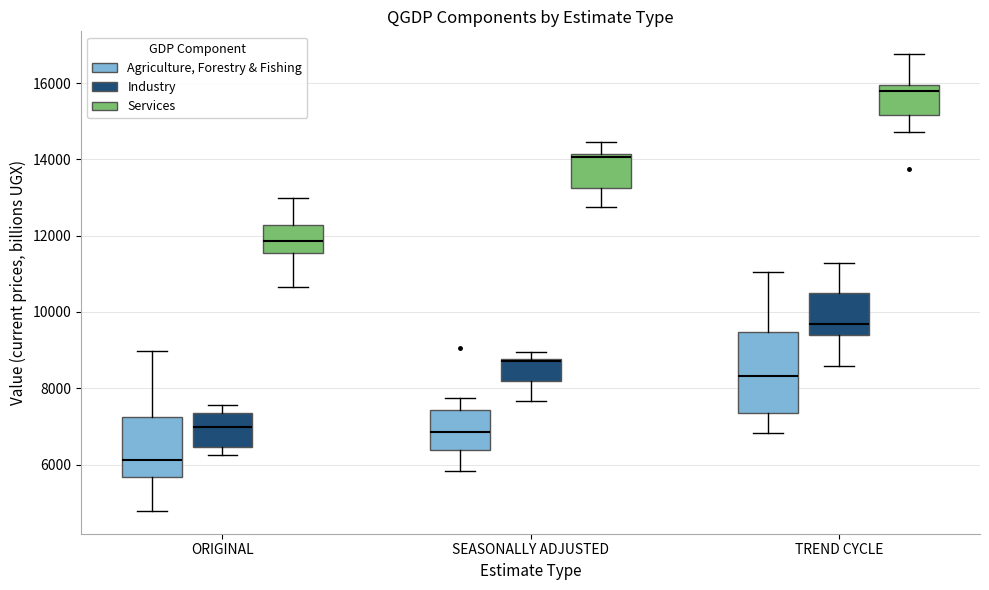

Reading left to right, transcribe this box plot: for each box, give where its median line is, the range the box spans, and where its two whiskers end, as read against the y-axis. The values are not printed on the chart, so give them approximately, as read against the axis.

ORIGINAL (Agriculture, Forestry & Fishing): median 6200, box 5600 to 7200, whiskers 4800 to 9000
ORIGINAL (Industry): median 7000, box 6400 to 7400, whiskers 6200 to 7600
ORIGINAL (Services): median 11800, box 11600 to 12200, whiskers 10600 to 13000
SEASONALLY ADJUSTED (Agriculture, Forestry & Fishing): median 6800, box 6400 to 7400, whiskers 5800 to 7800
SEASONALLY ADJUSTED (Industry): median 8800 (drawn on the box's upper edge), box 8200 to 8800, whiskers 7600 to 9000
SEASONALLY ADJUSTED (Services): median 14000, box 13200 to 14200, whiskers 12800 to 14400
TREND CYCLE (Agriculture, Forestry & Fishing): median 8400, box 7400 to 9400, whiskers 6800 to 11000
TREND CYCLE (Industry): median 9600, box 9400 to 10600, whiskers 8600 to 11200
TREND CYCLE (Services): median 15800, box 15200 to 16000, whiskers 14800 to 16800